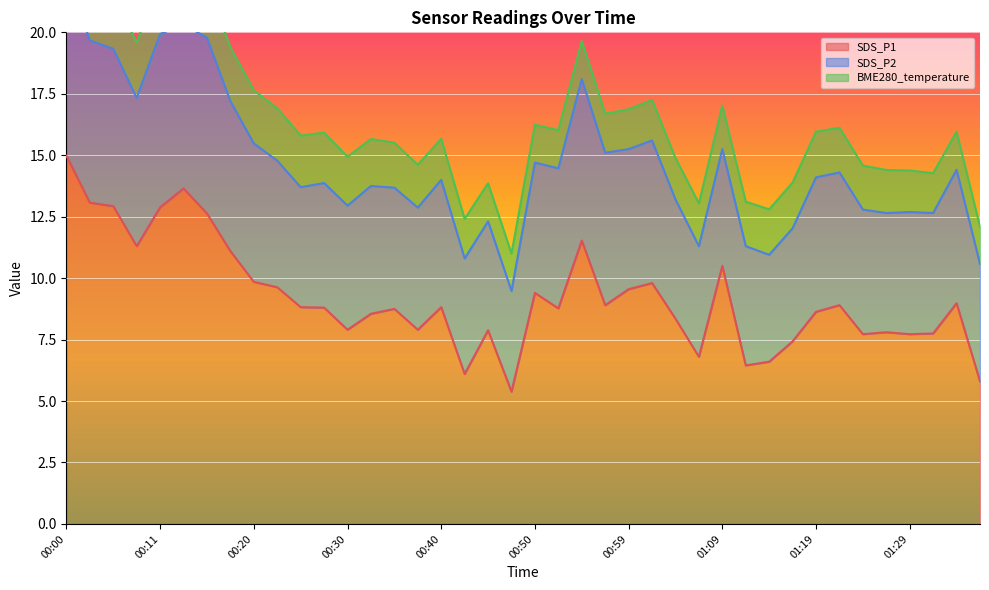

What position from the left is 00:35?

15